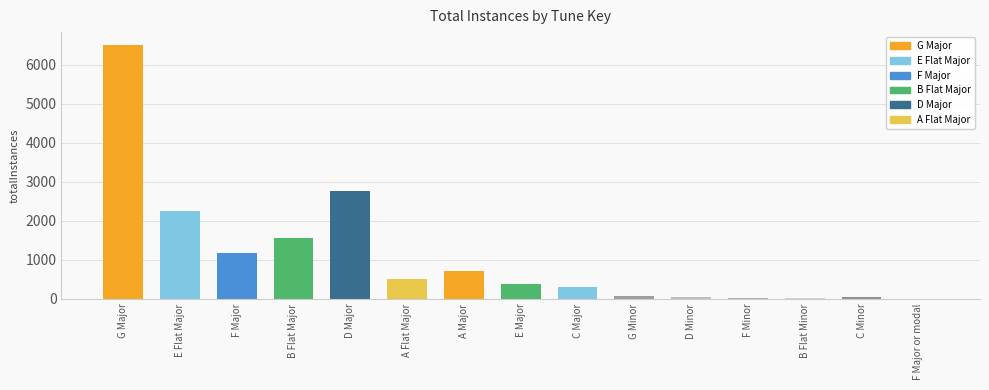

Which has a higher value, D Minor or C Major?

C Major